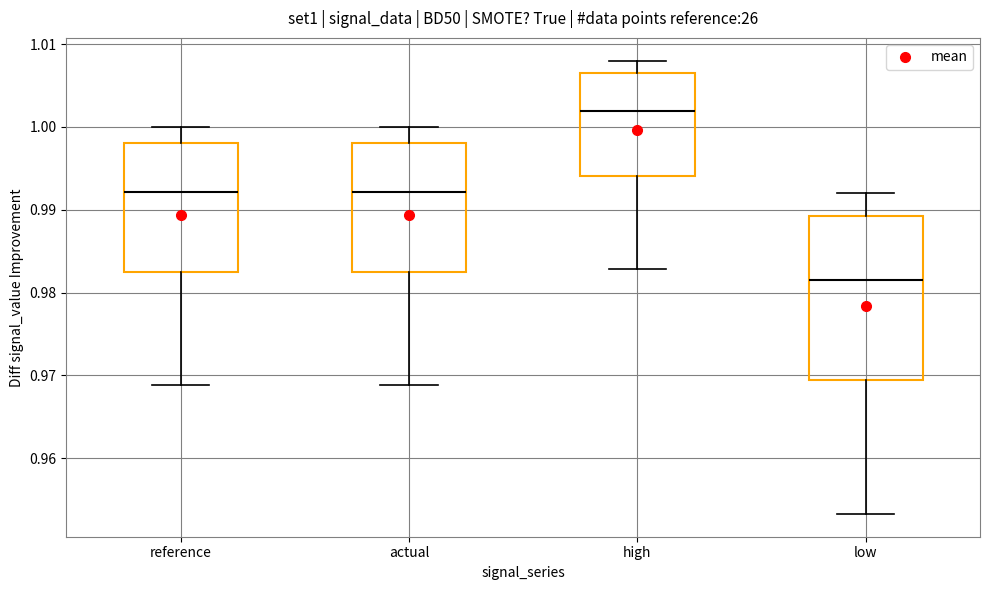

Comparing the boxes themselves (not the whiskers), which one is the tallest?

low